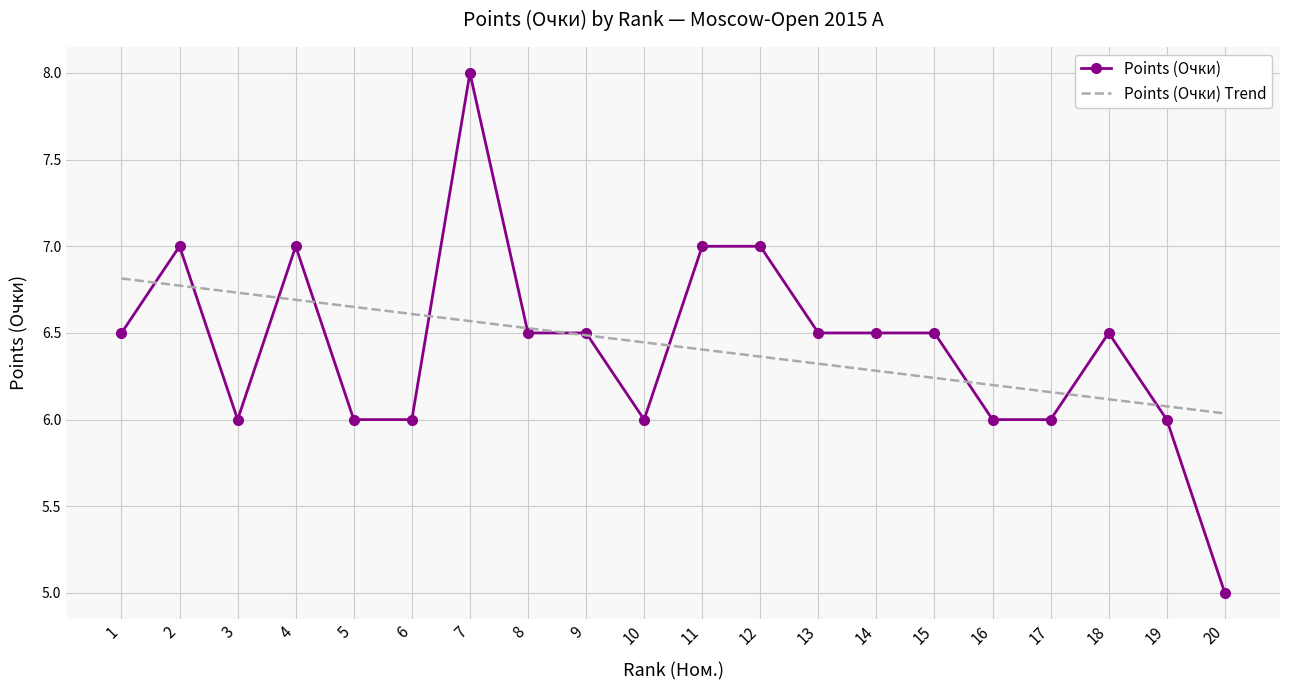

Which series has the largest range (max minus min)?

Points (Очки)